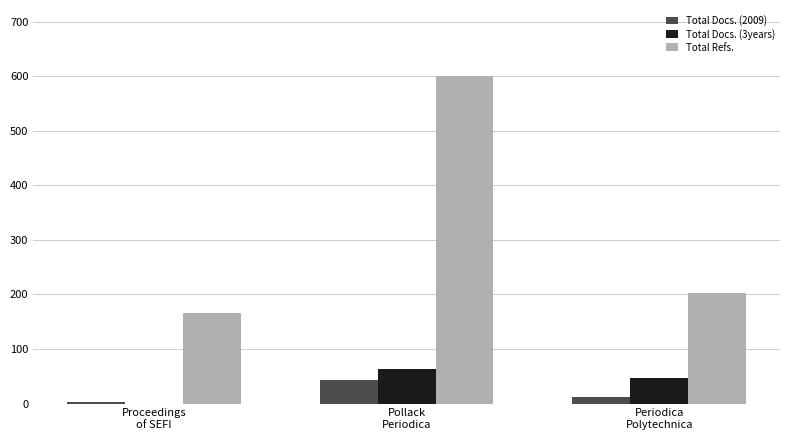

What is the sum of all Total Docs. (2009) values?

59